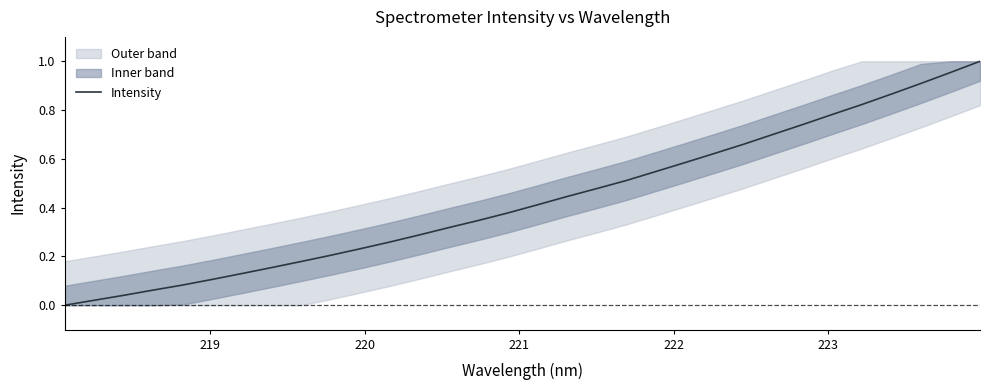

The value at 20 is 0.8. True or false?

False